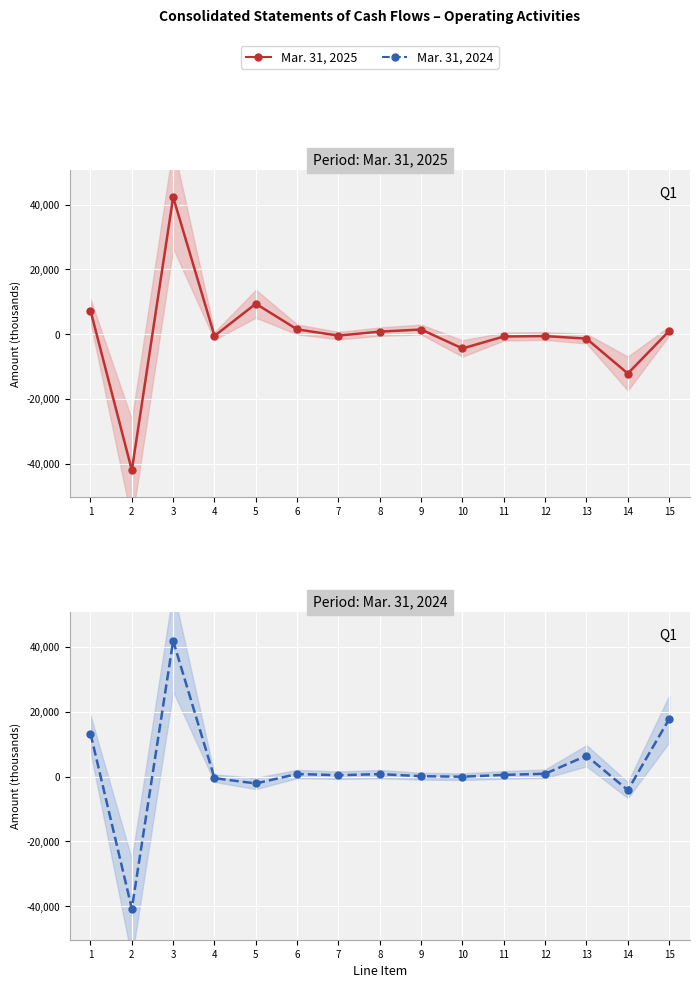

Reading left to right, list all the values displayed in this chart.

Mar. 31, 2025: 7326	-41934	42320	-497	9429	1512	-400	827	1473	-4368	-678	-537	-1340	-12099	1034
Mar. 31, 2024: 13272	-40732	41913	-470	-2102	815	442	782	139	-26	541	888	6460	-4163	17759